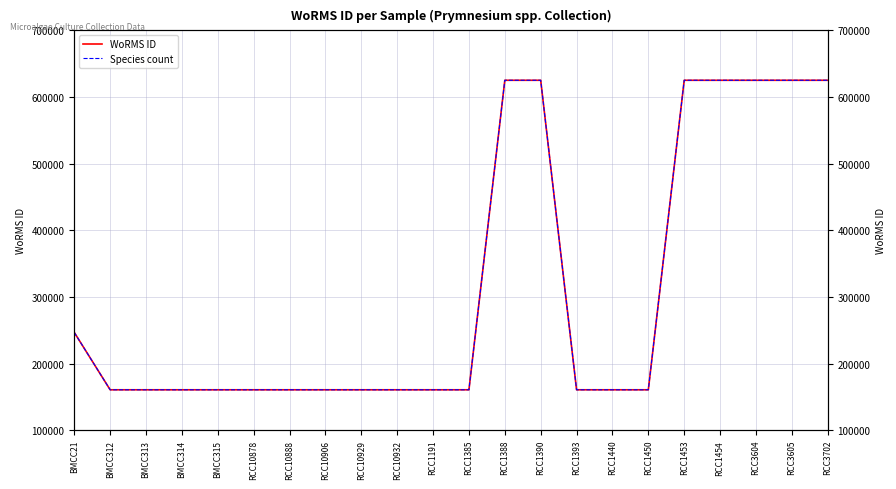

What are all the series names shown in the legend?

WoRMS ID, Species count